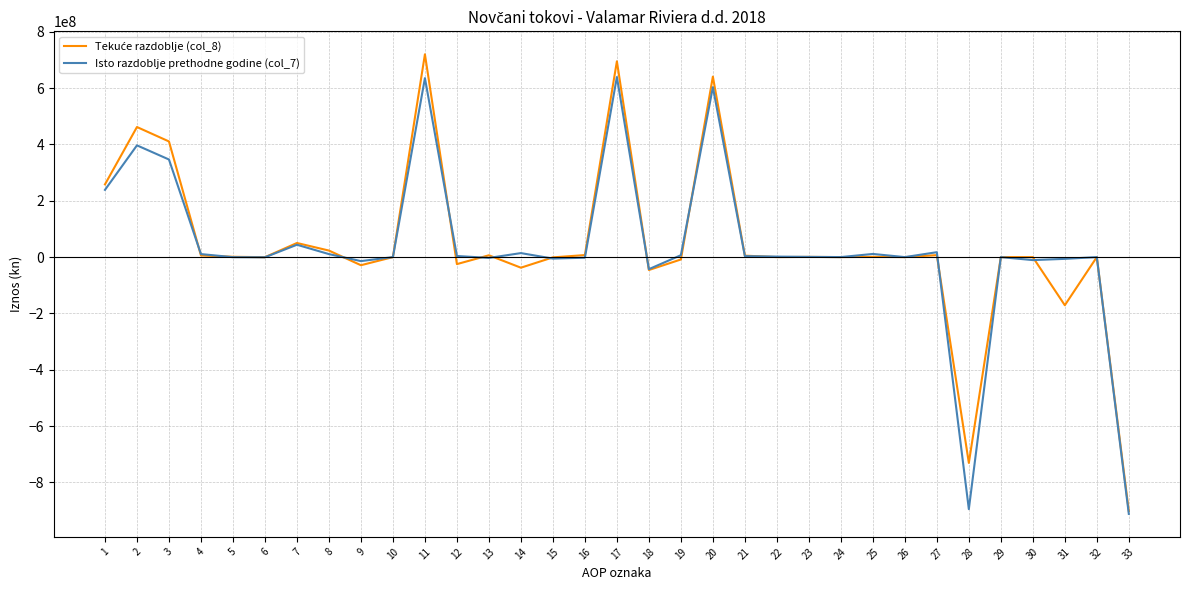

What is the total value across all series at 33?

-1812888561